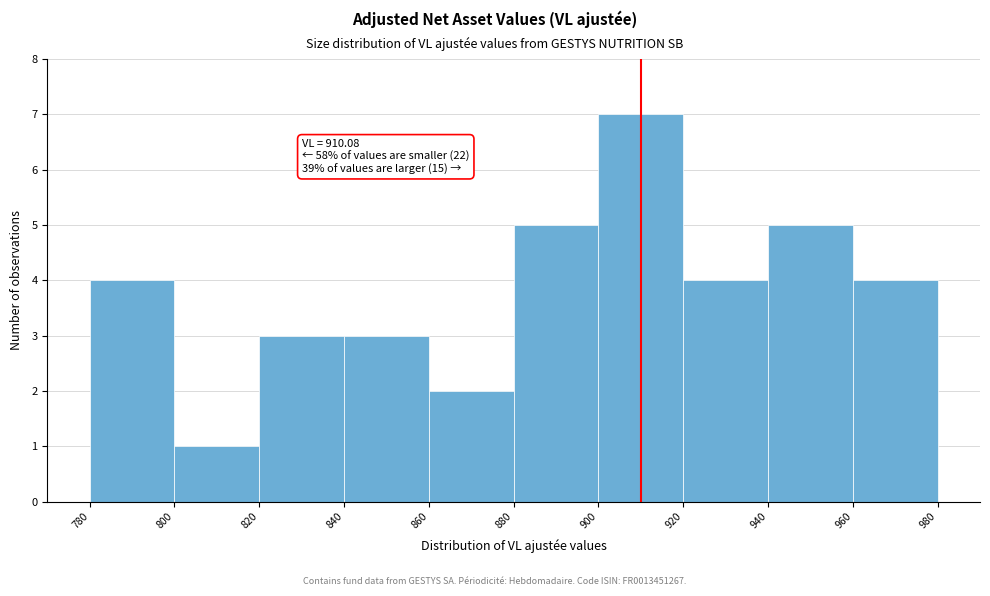

Over which range of the x-axis is the bar tallest?

900 to 920